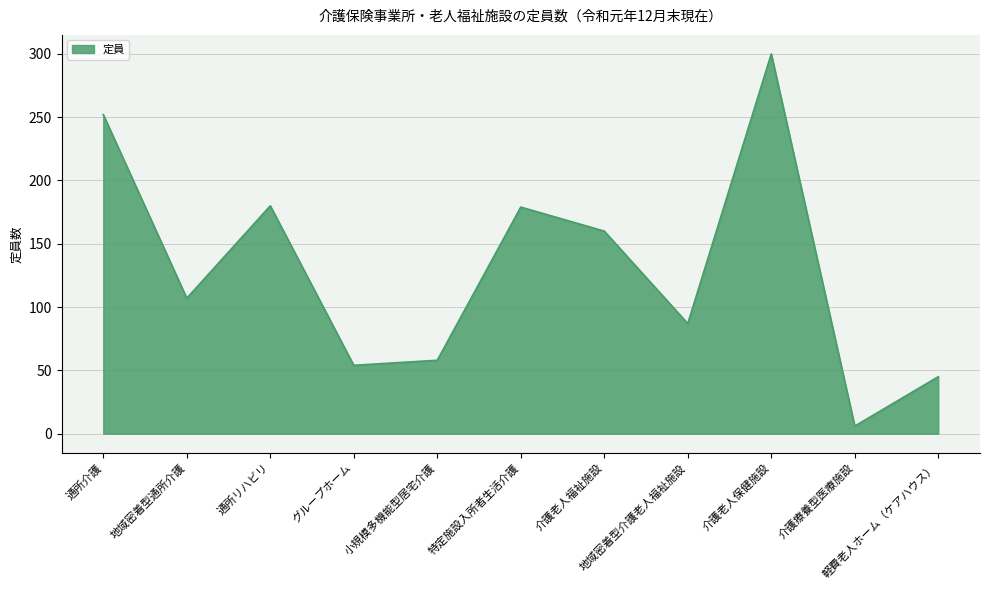

At which category does the data reach its first local peak?

通所リハビリ